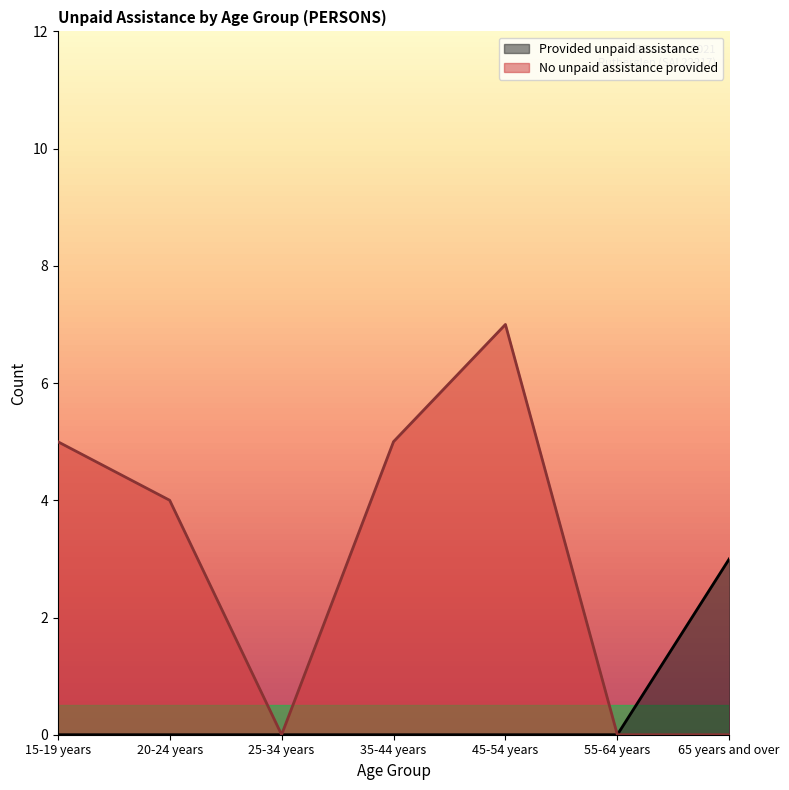

At which label does No unpaid assistance provided first exceed 4?

15-19 years